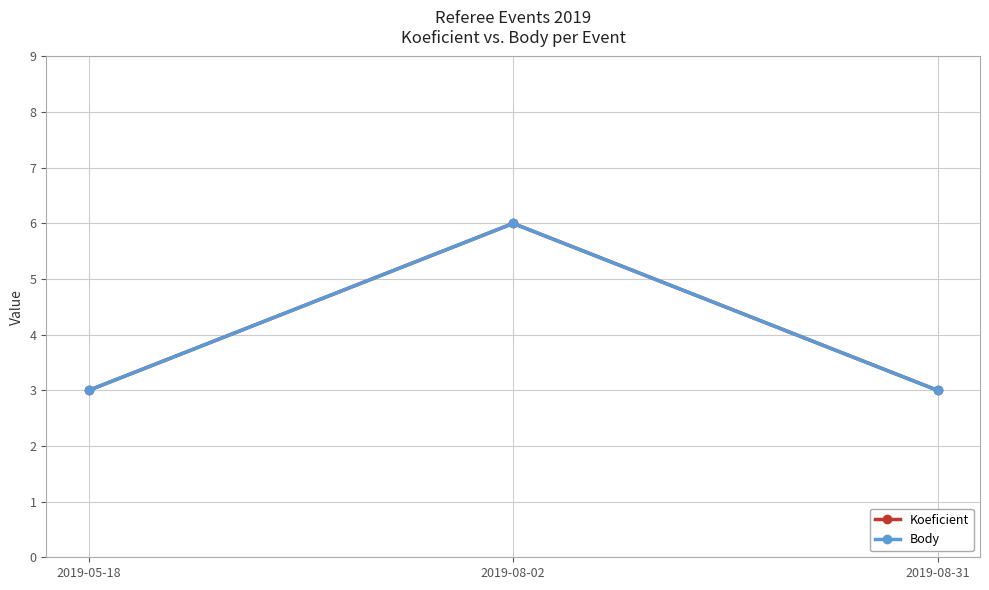

Between 2019-08-02 and 2019-08-31, which is larger?

2019-08-02